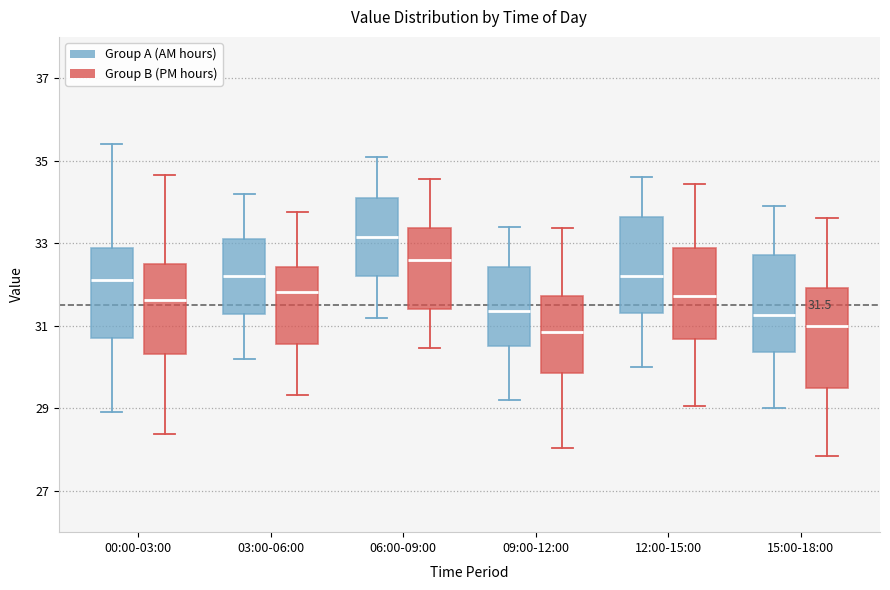

Which box's median line is the highest?

06:00-09:00 (Group A (AM hours))